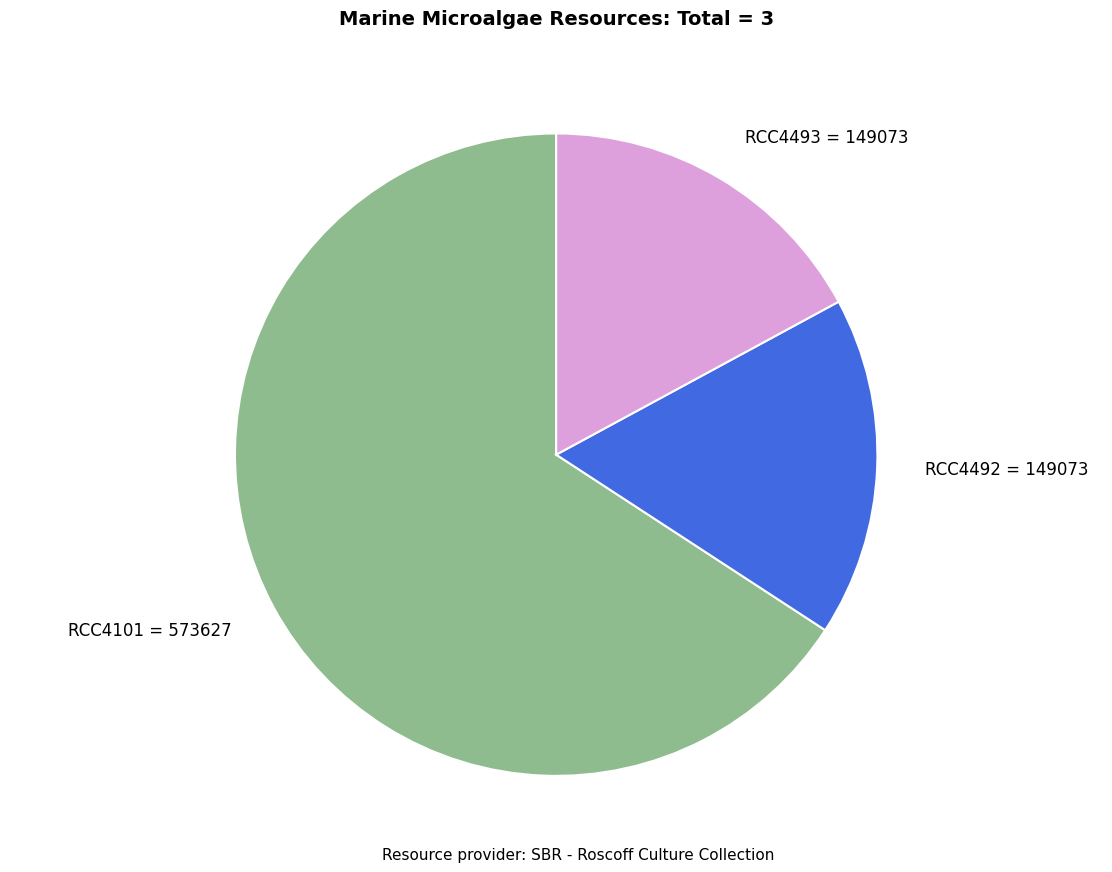

Which slice is the largest?

RCC4101